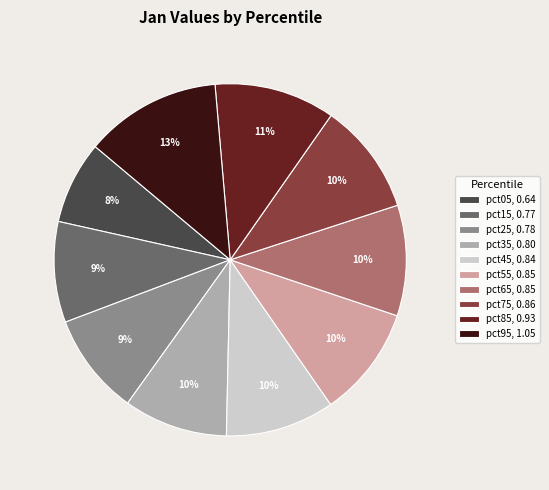

Which category has the biggest portion of the pie?

pct95